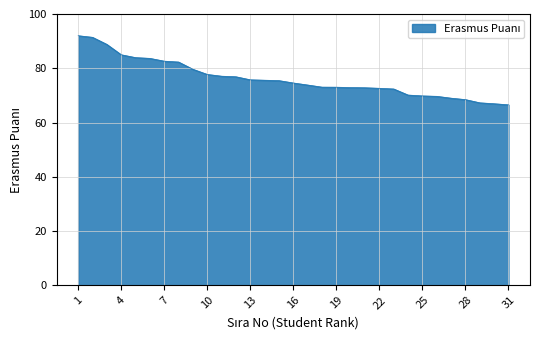

What is the greatest value displayed?

92.0